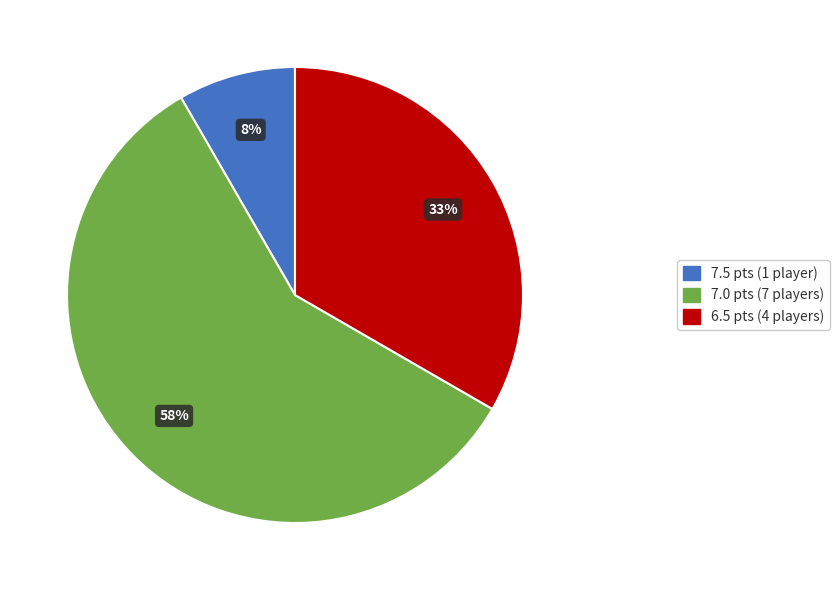

Is there any slice that represents more than half of the pie?

Yes